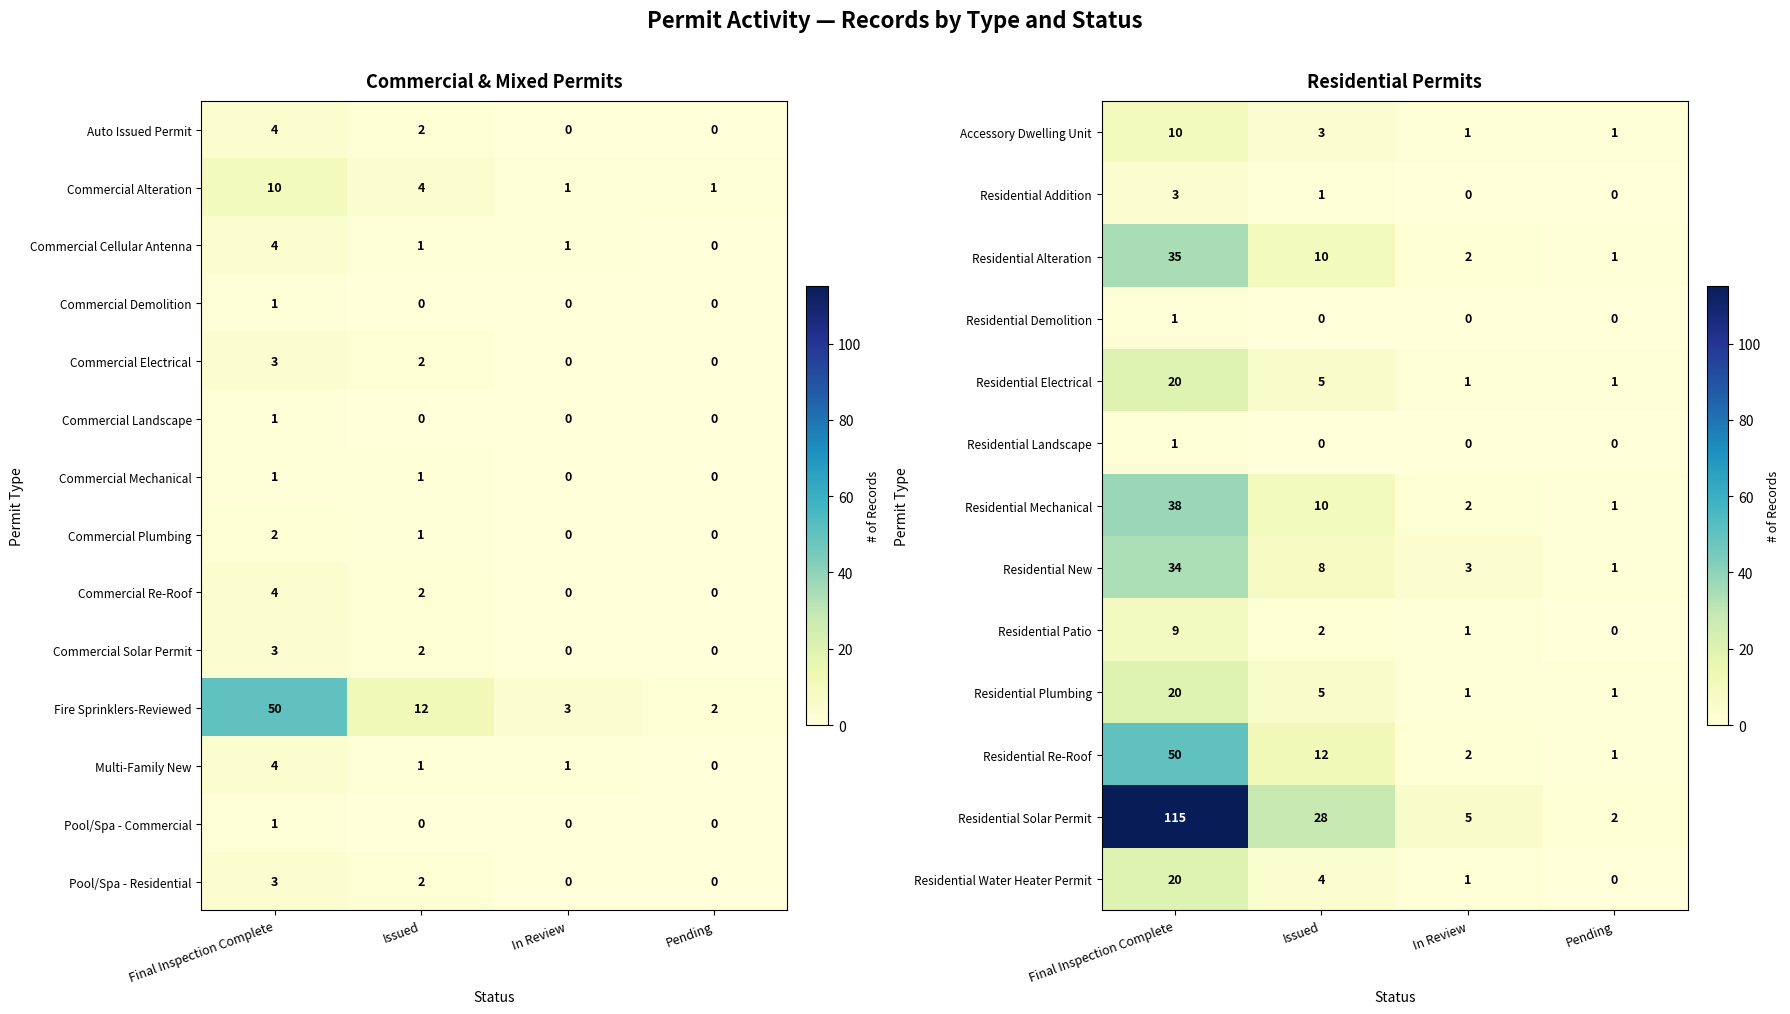

What value does the Residential New series have at Issued, to the nearest 5?

10